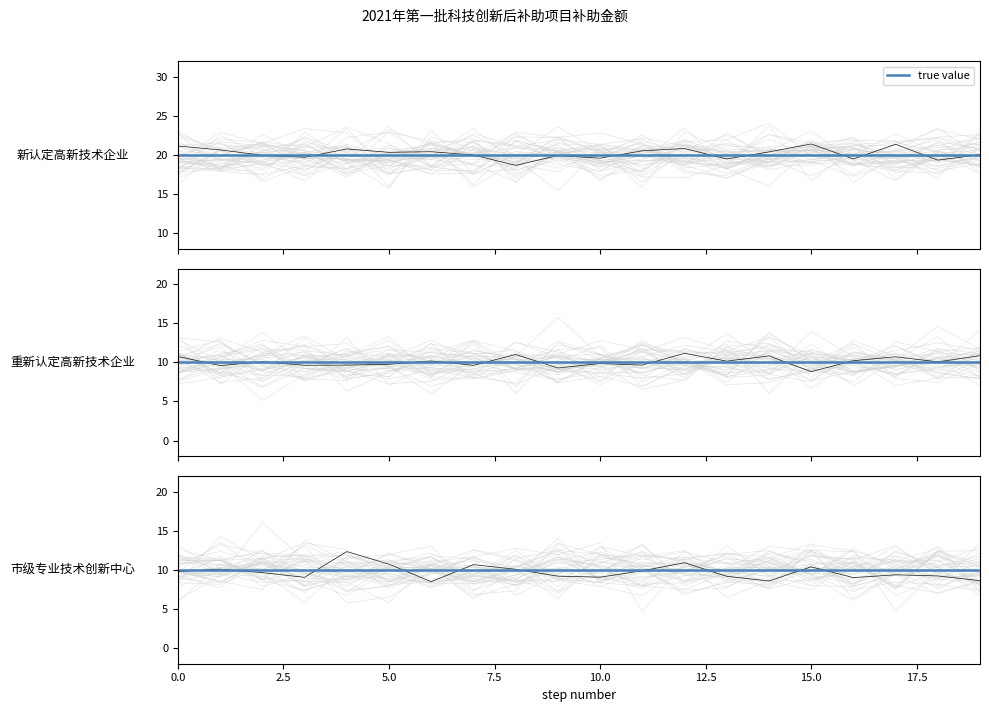

Is it true that 重新认定高新技术企业 equals 10 at 1?

True